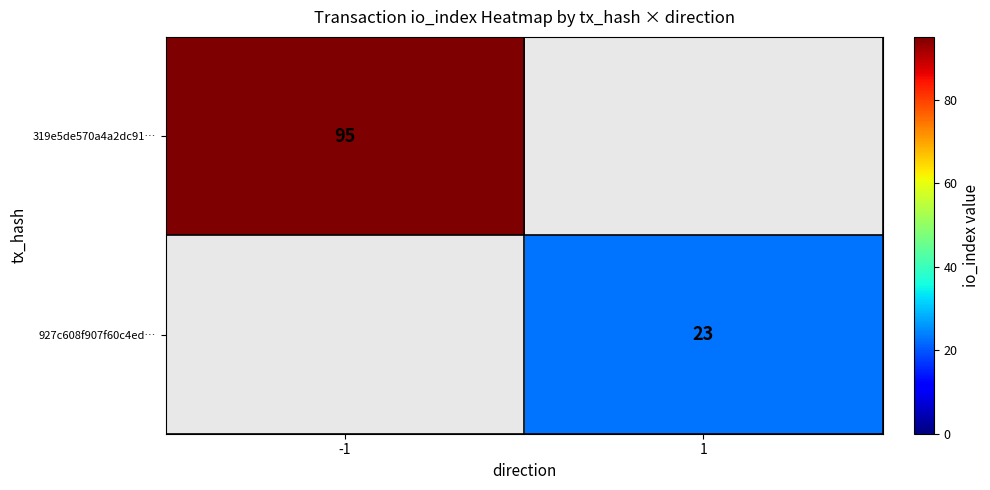

The 927c608f907f60c4ed… series shows 37.7 at 1. True or false?

False